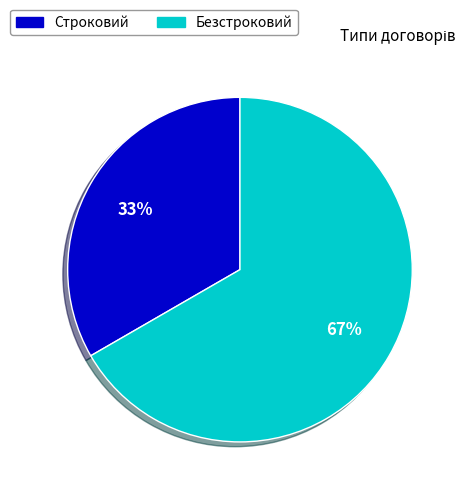

Combined, do Строковий and Безстроковий account for over 50%?

Yes